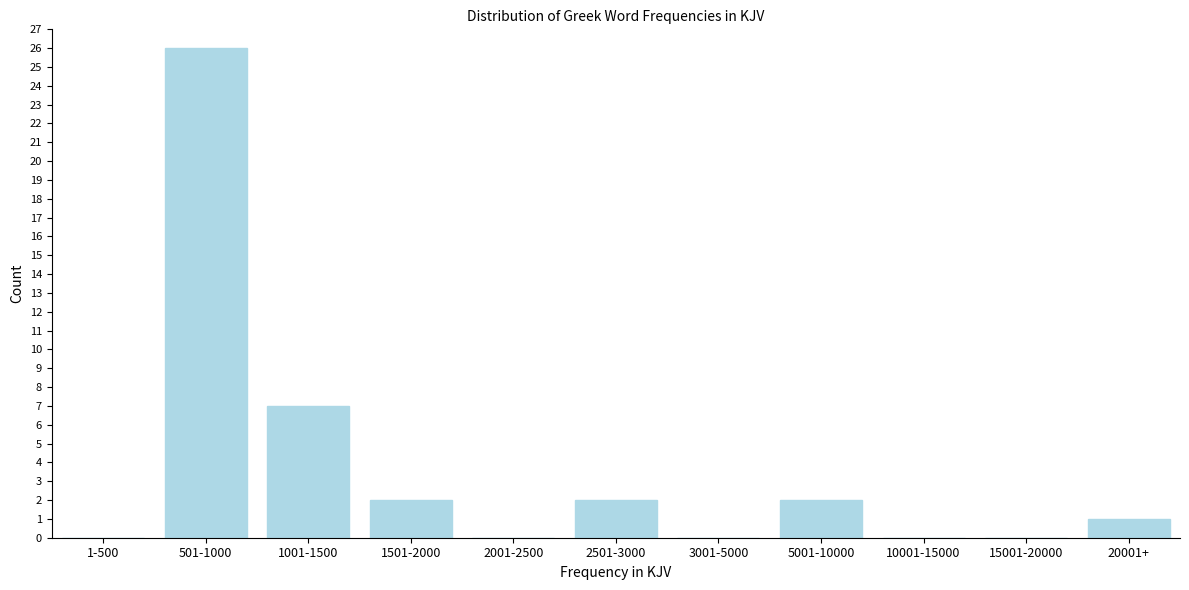

Reading left to right, what are all the values shown in this chart?

1-500=0	501-1000=26	1001-1500=7	1501-2000=2	2001-2500=0	2501-3000=2	3001-5000=0	5001-10000=2	10001-15000=0	15001-20000=0	20001+=1